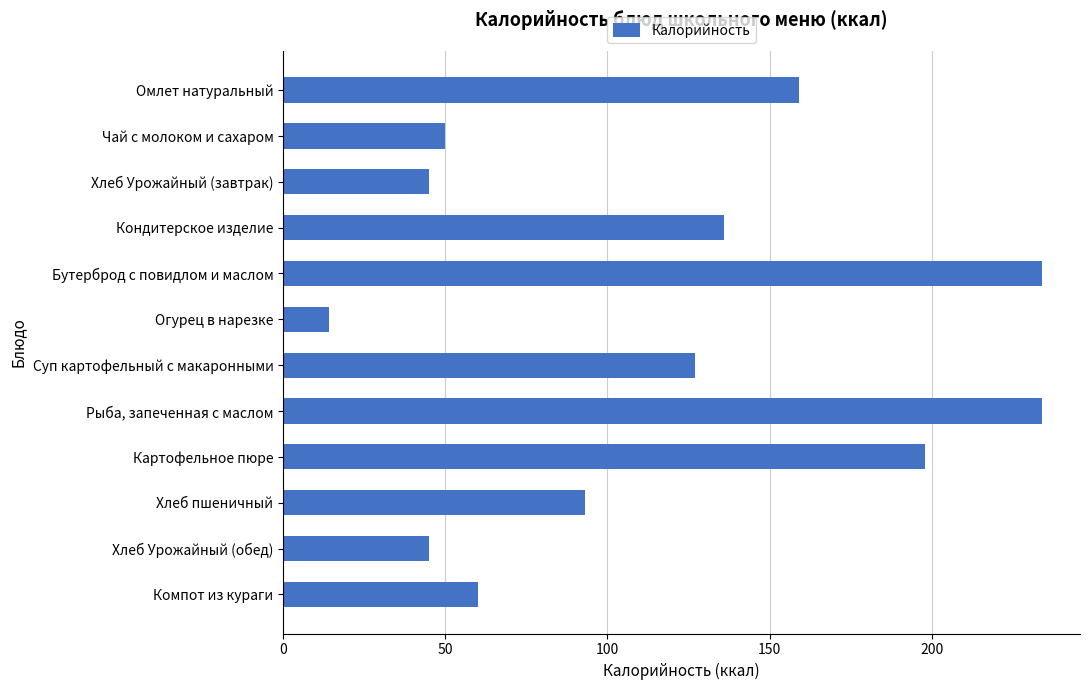

Which has a higher value, Хлеб Урожайный (завтрак) or Компот из кураги?

Компот из кураги